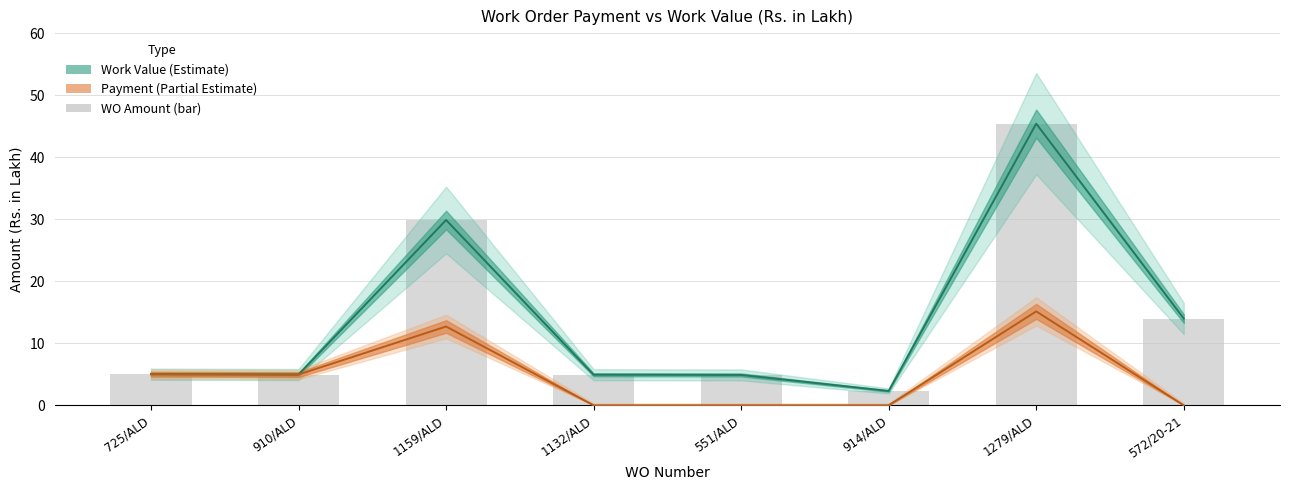

Is it true that Payment equals 12.7 at 1159/ALD?

True